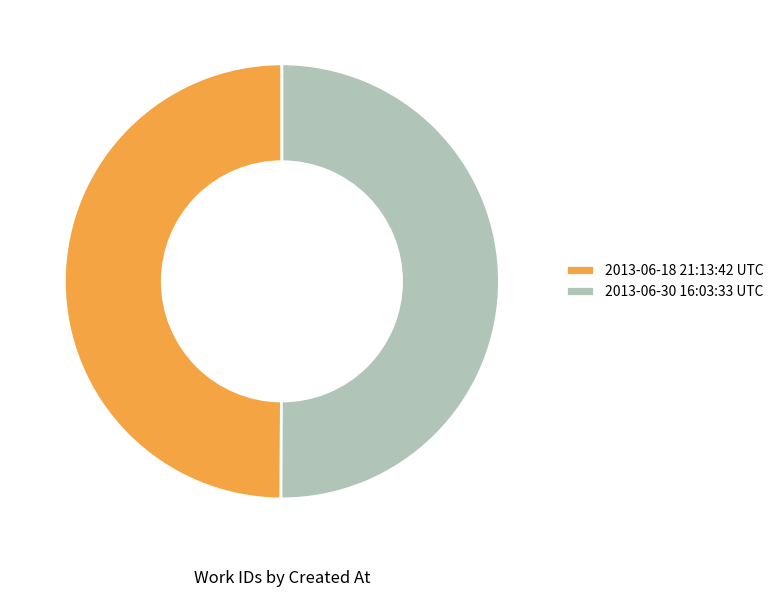

What is the ratio of the value at 2013-06-18 21:13:42 UTC to the value at 2013-06-30 16:03:33 UTC?

1.0